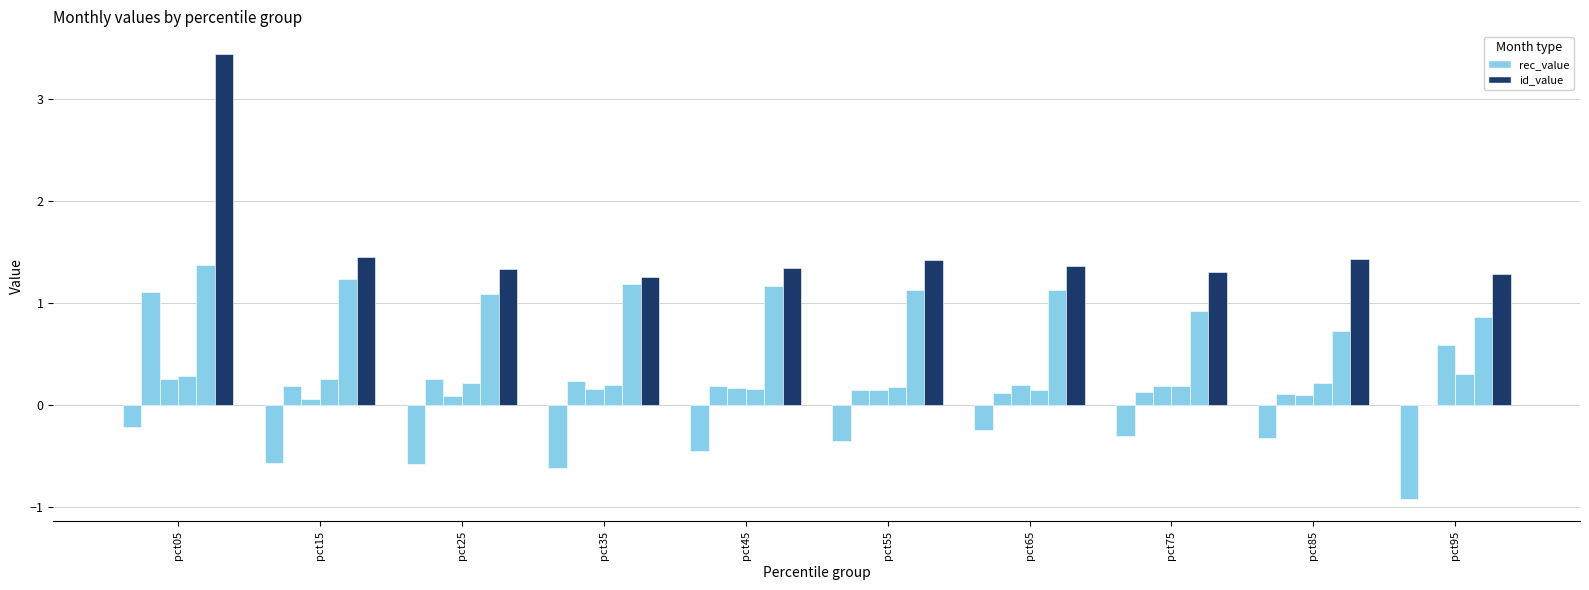

True or false: Jan has a value of -0.3 at pct75.

True